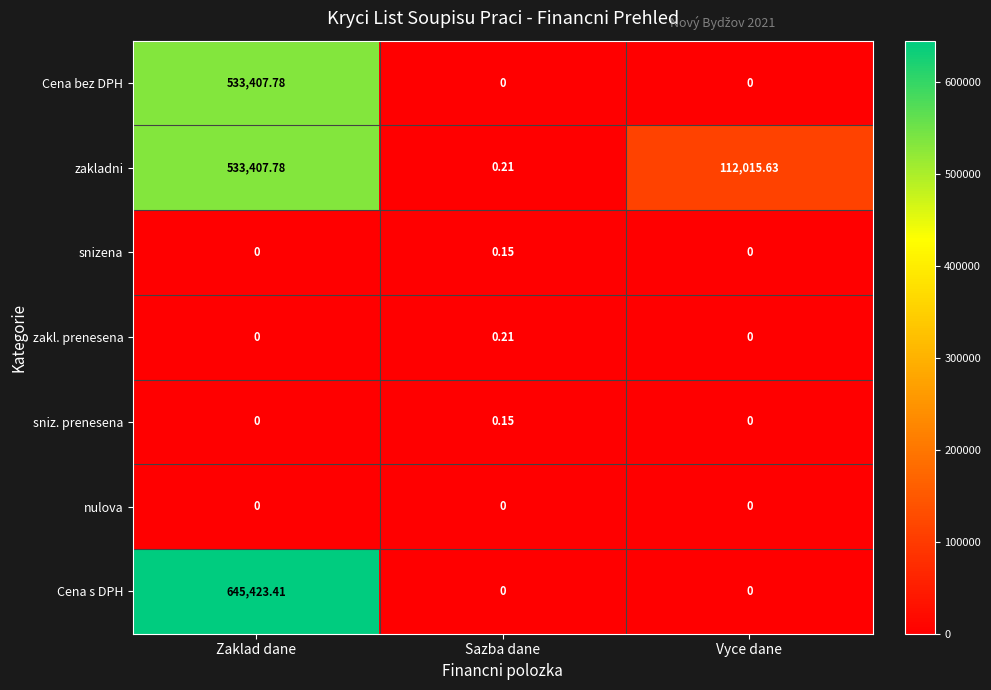

Which series has the largest total across all categories?

zakladni